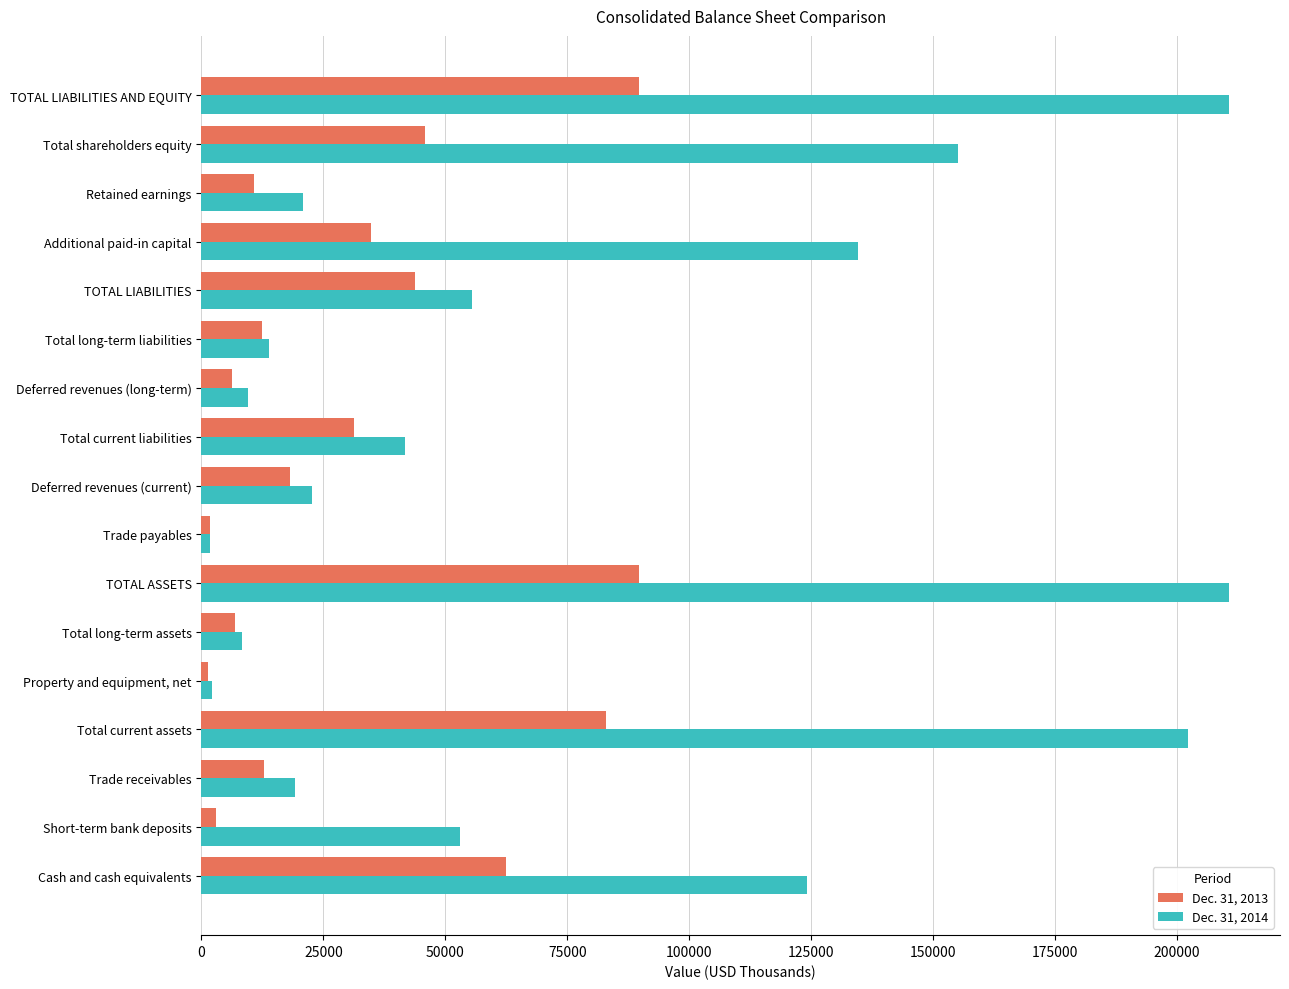

True or false: Dec. 31, 2014 has a value of 155008 at Total shareholders equity.

True